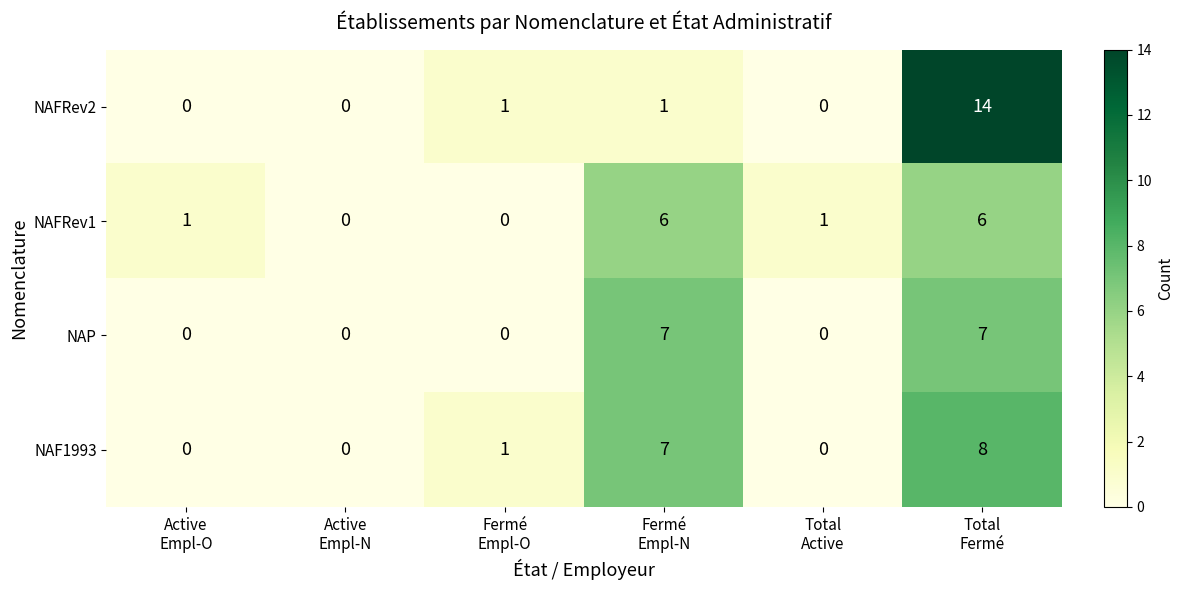

How many categories are shown in the chart?

6